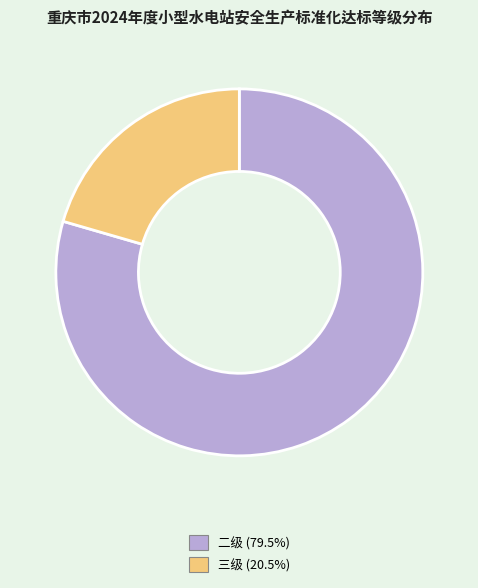

Which has a higher value, 二级 or 三级?

二级